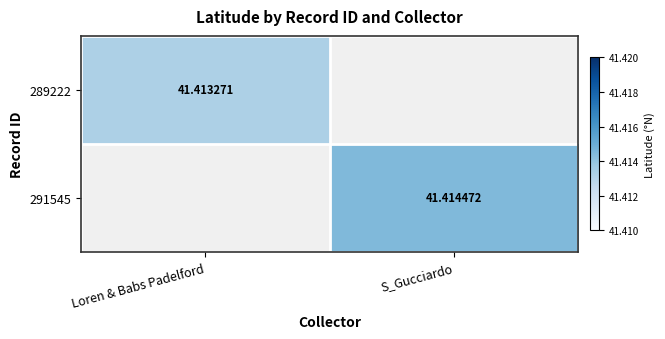

Between Loren & Babs Padelford and S_Gucciardo, which is larger?

S_Gucciardo